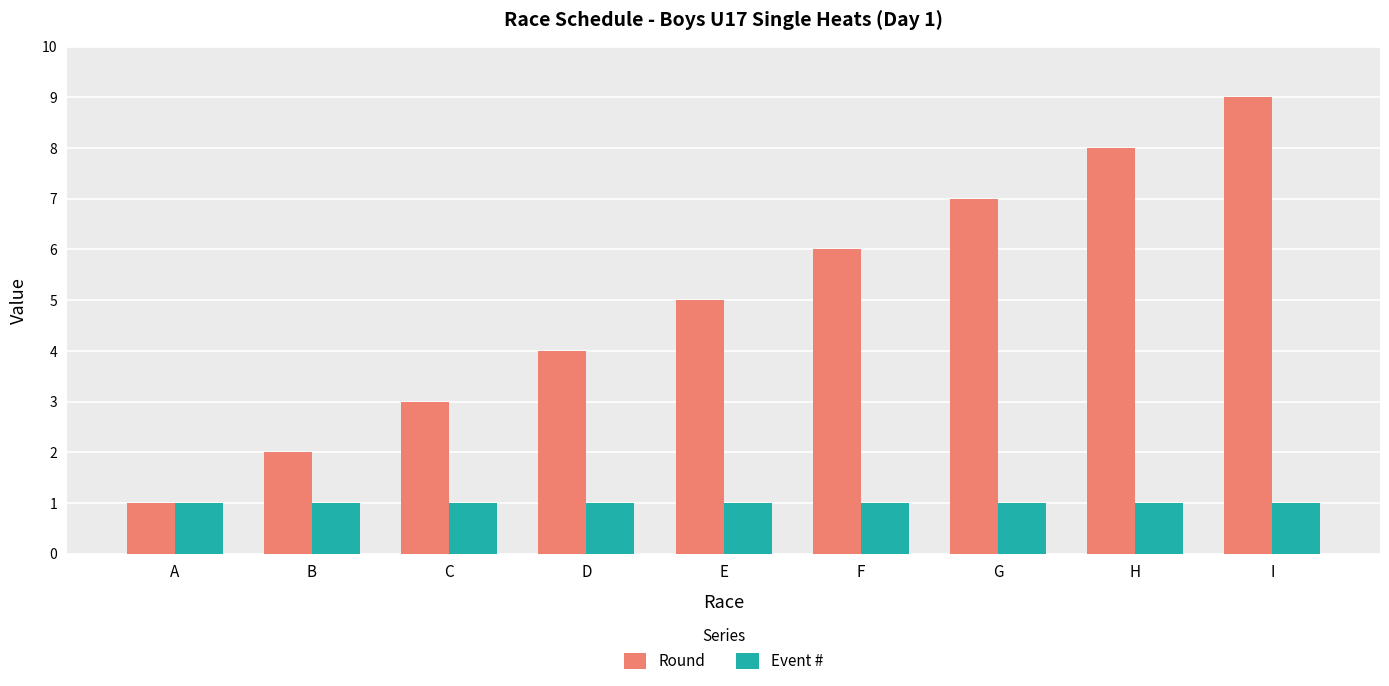

Between A and C, which series saw the biggest shift?

Round